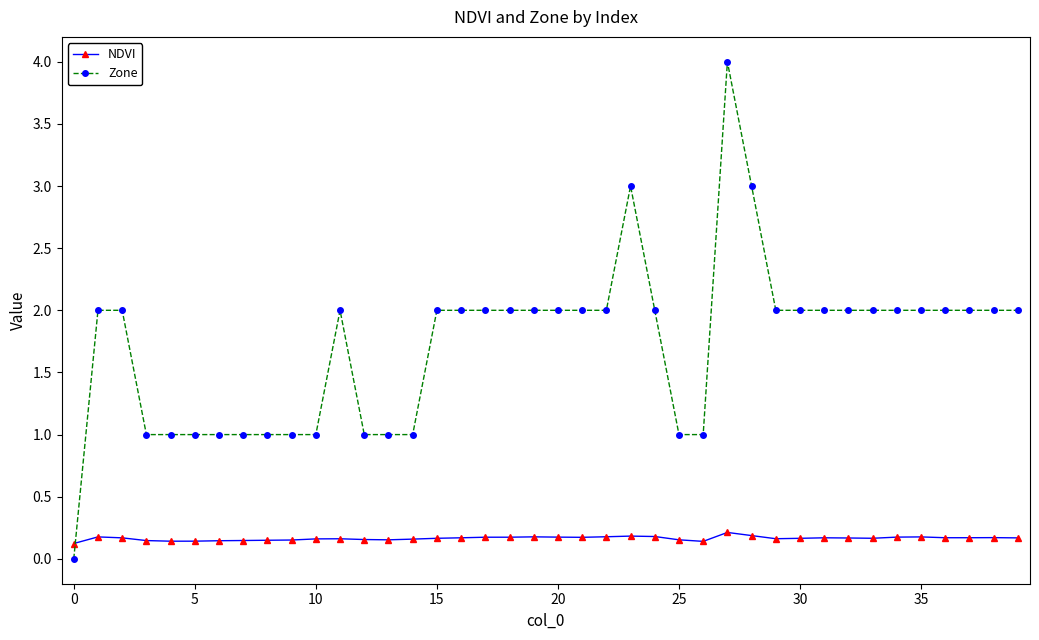

In NDVI, how many points are higher than both neighbors (excluding endpoints)?

8